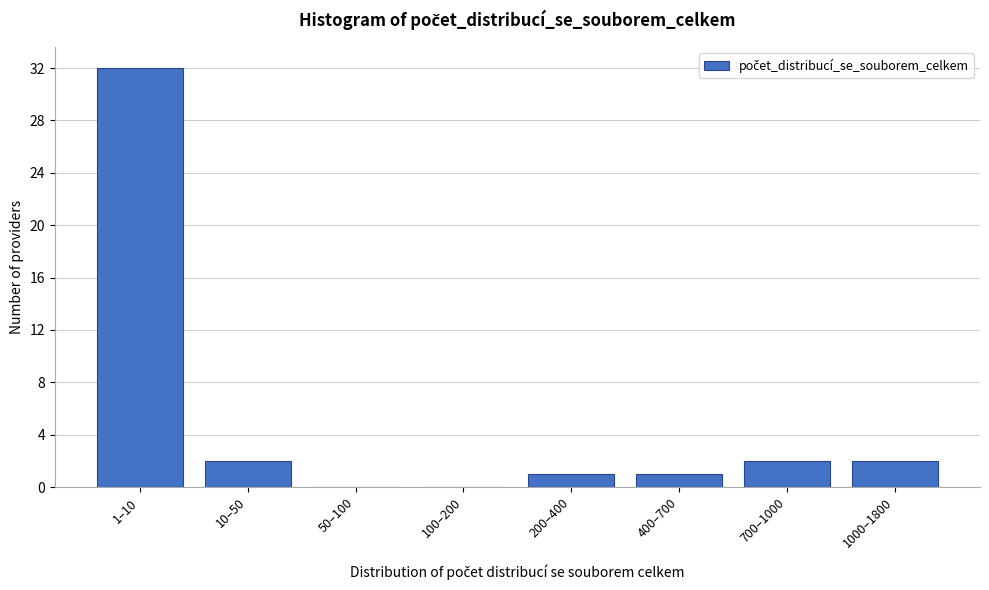

Reading left to right, extract all data points from this chart.

1–10=32	10–50=2	50–100=0	100–200=0	200–400=1	400–700=1	700–1000=2	1000–1800=2